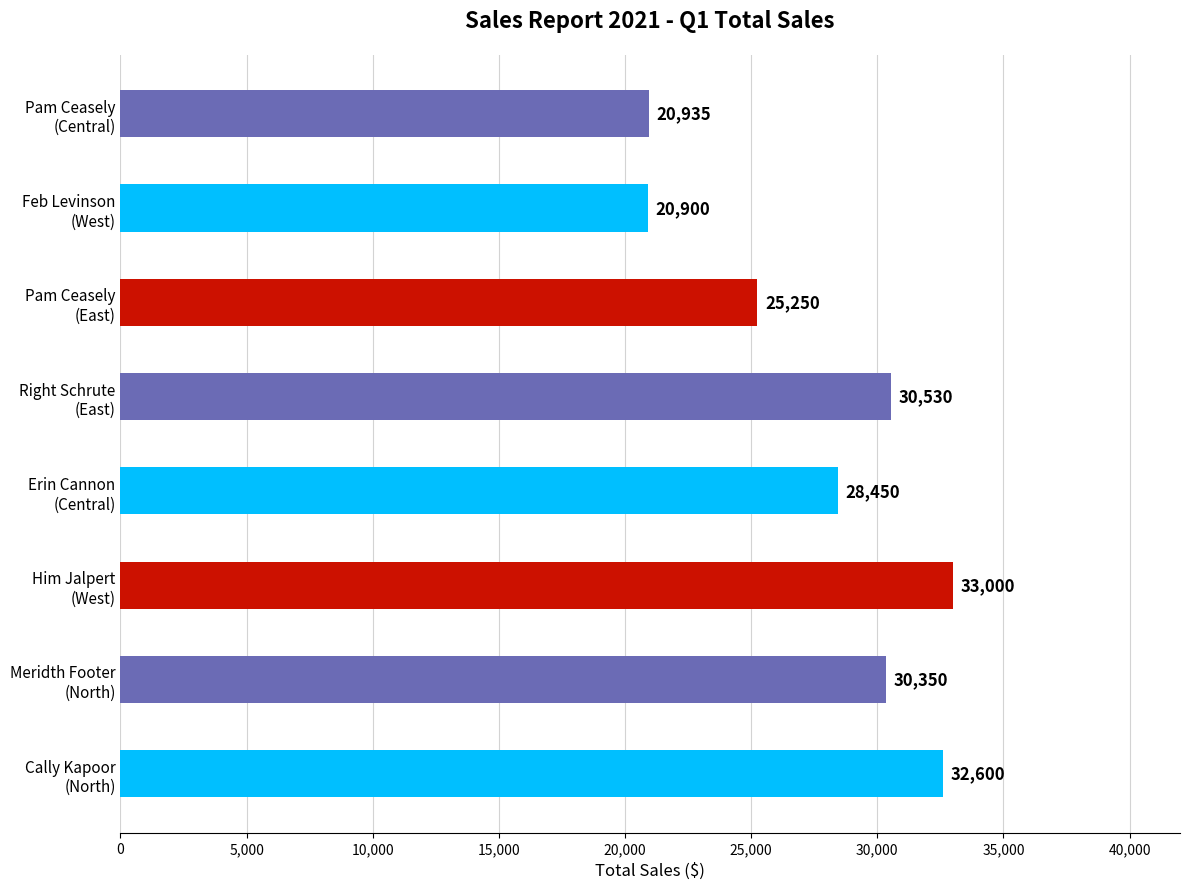

What is the maximum value shown in the chart?

33000